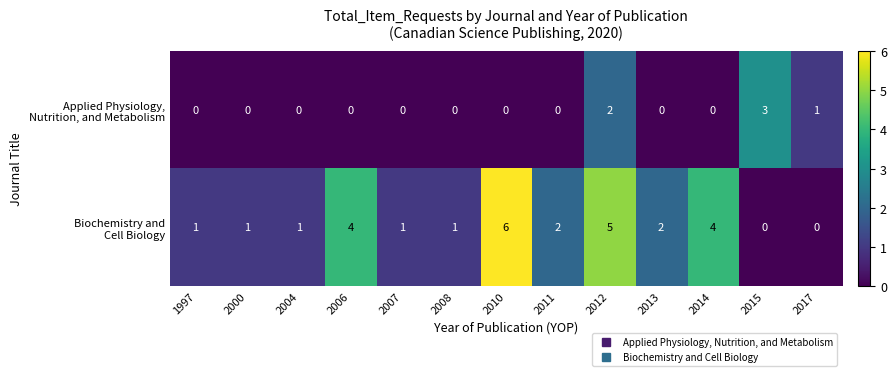

Count the number of data series in this chart.

2